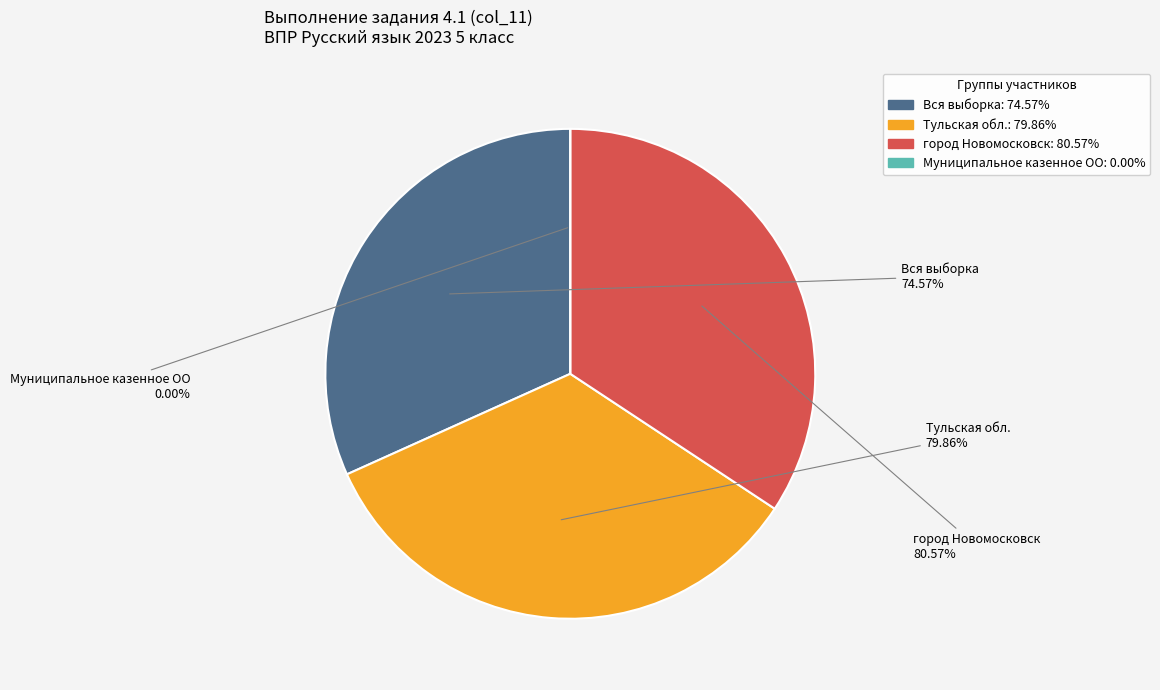

How many segments does this pie chart have?

4